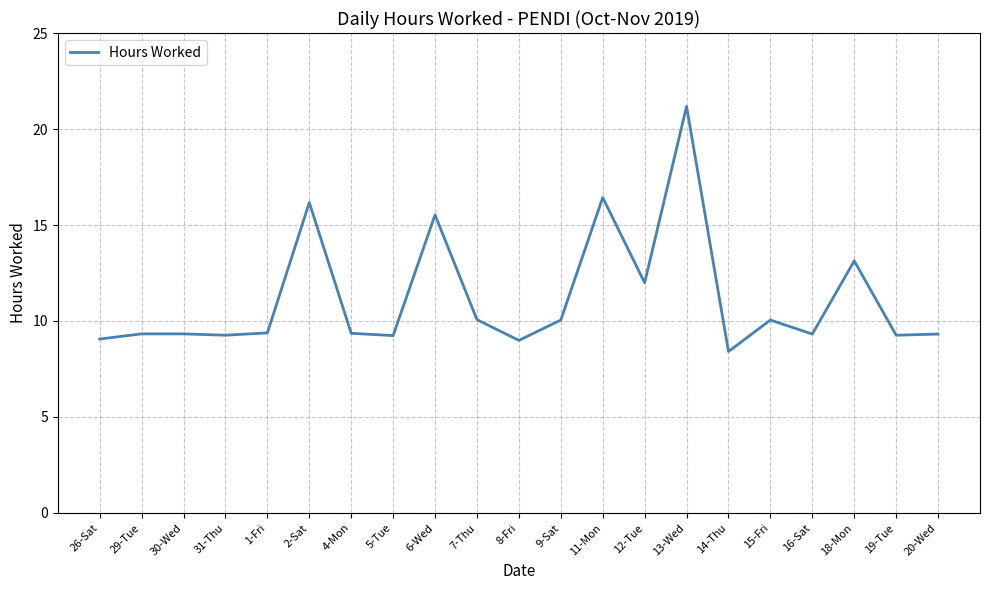

The value at 20-Wed is 9.3. True or false?

True